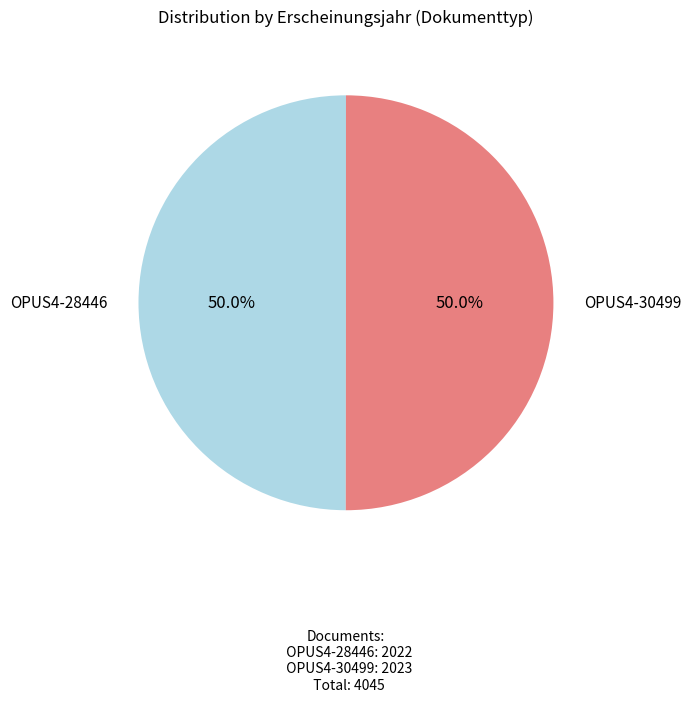

What is the ratio of the value at OPUS4-30499 to the value at OPUS4-28446?

1.0